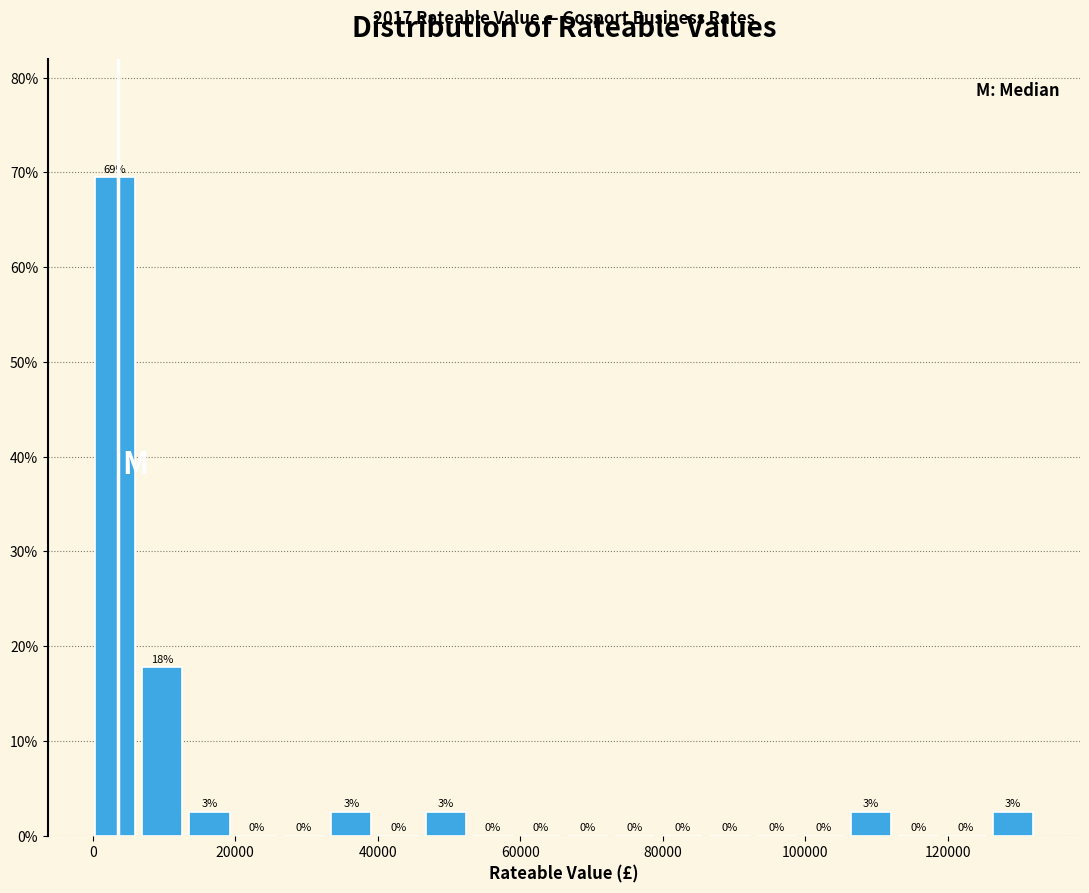

Around what value on the x-axis is the tallest bar? Give the approximate position of its centre, as read against the axis.

4000